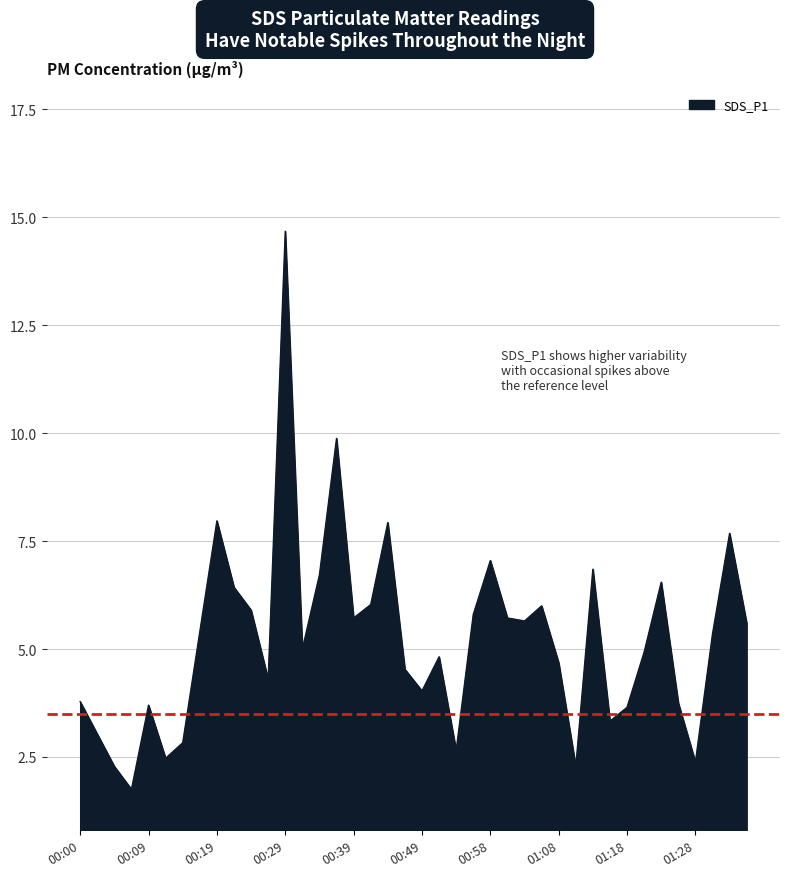

What is the maximum value shown in the chart?

14.7